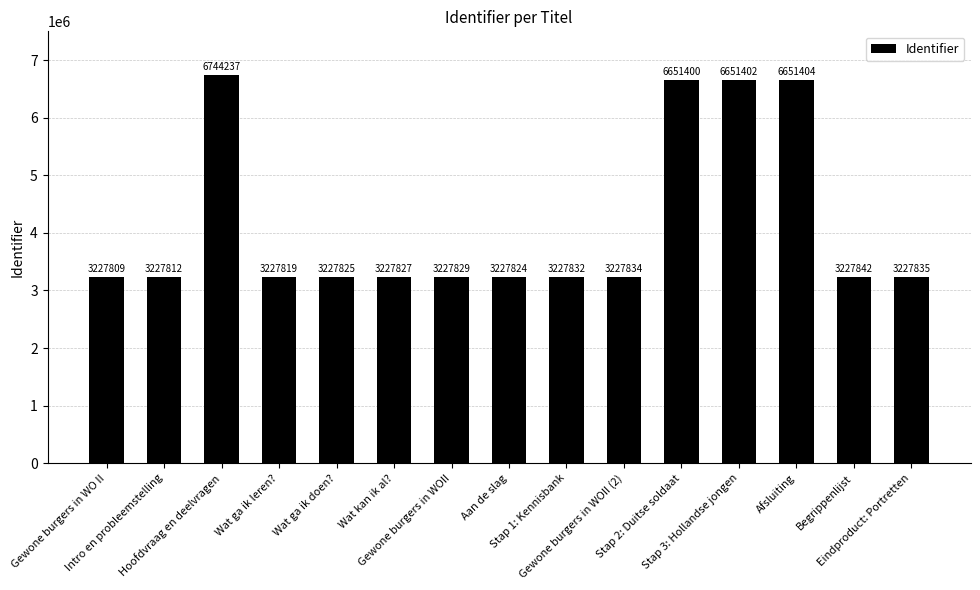

Is it true that the value at Gewone burgers in WOII is 3227829?

True